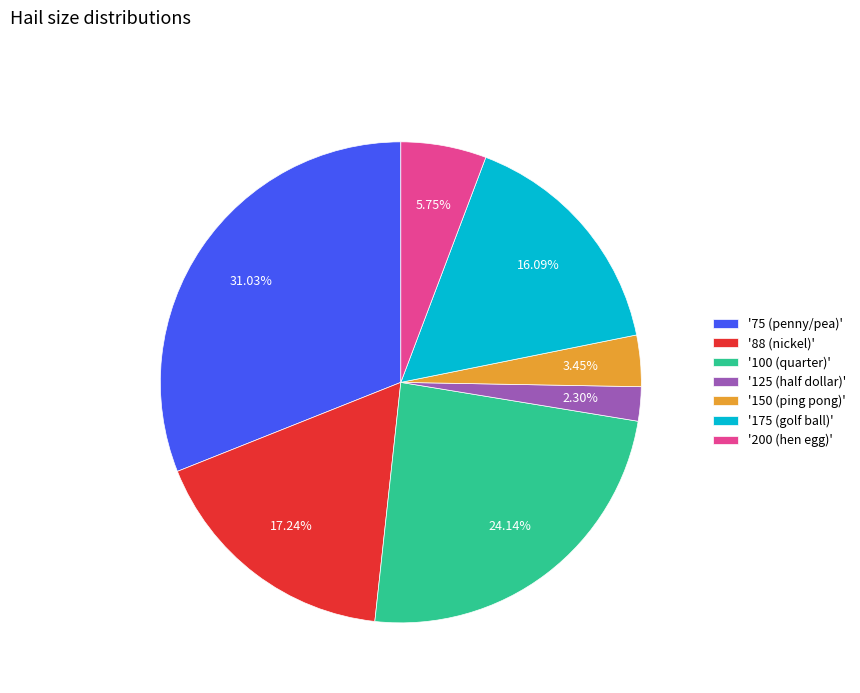

What is the smallest slice in the pie chart?

'125 (half dollar)'